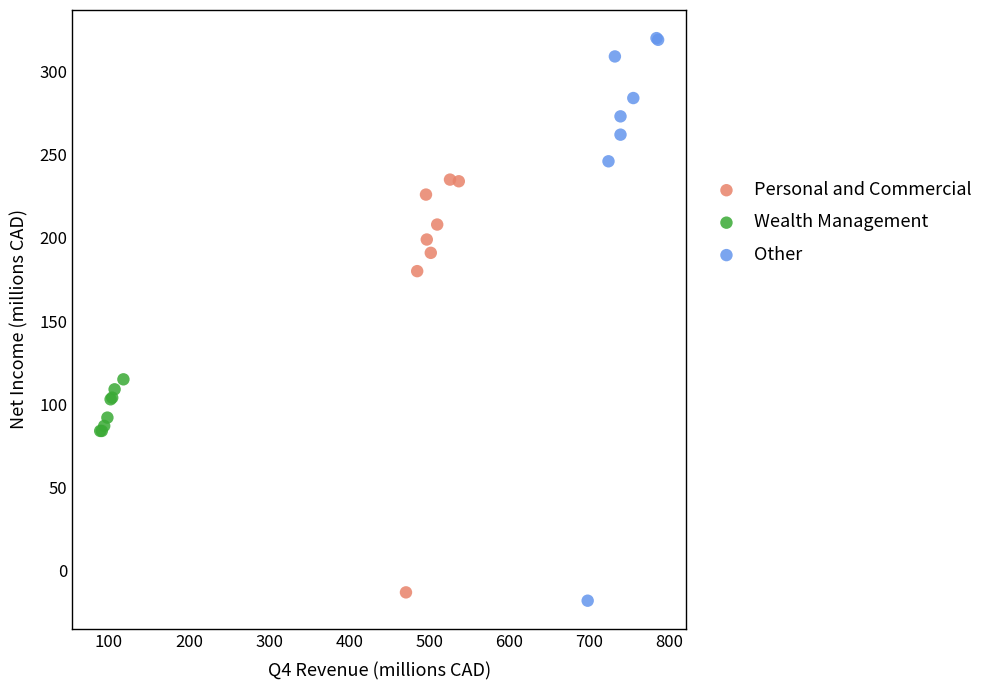

Which series has the widest spread of Y values?

Other